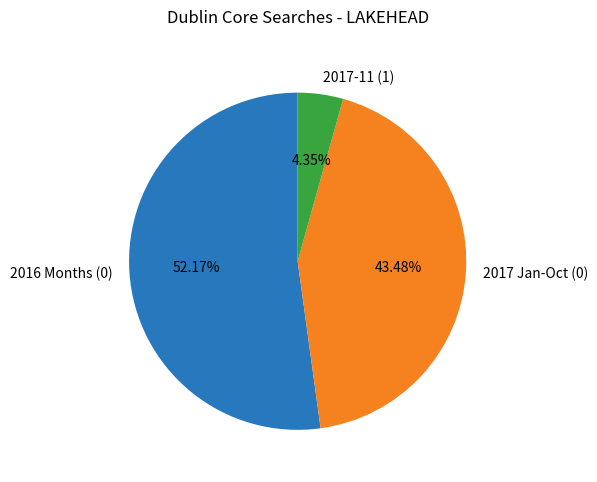

Does any single category account for the majority?

Yes